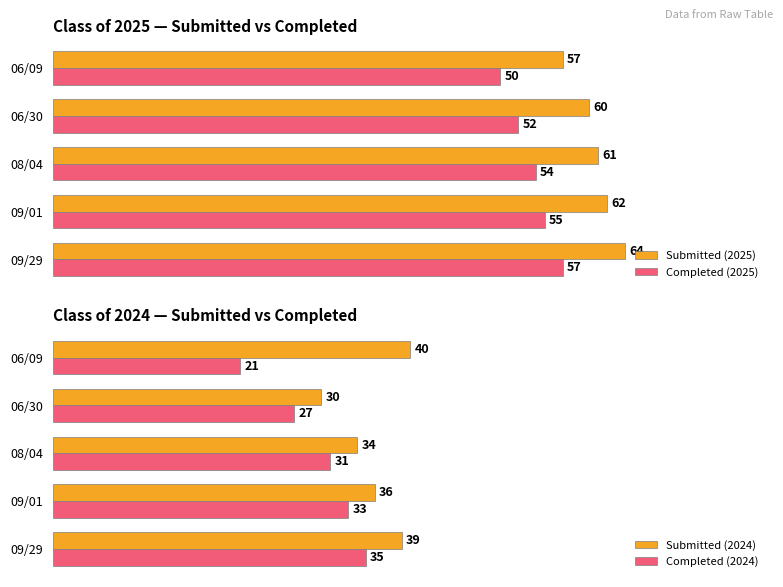

How many data points does each series have?

5